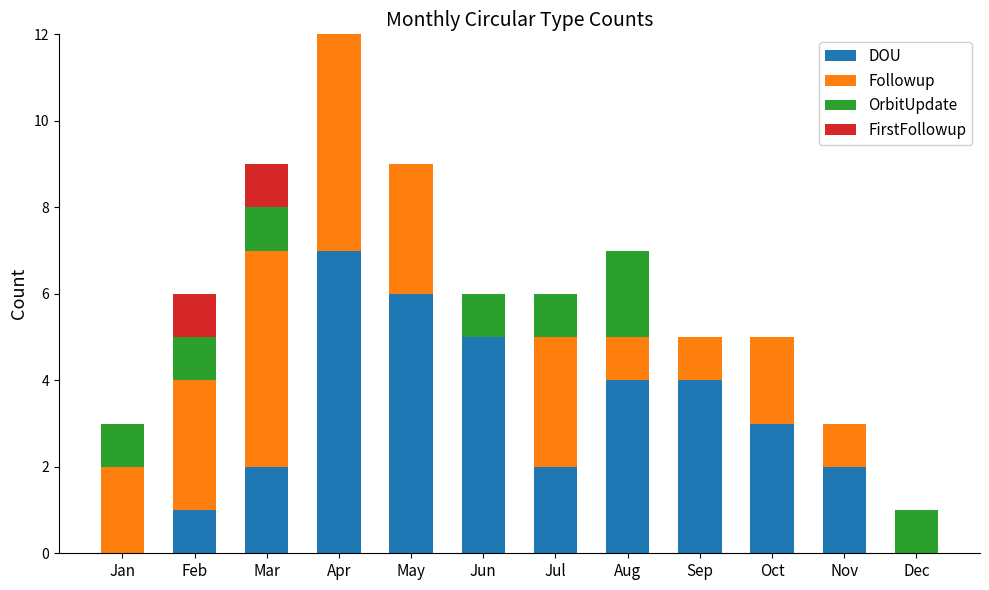

What is the highest value of the DOU series?

7